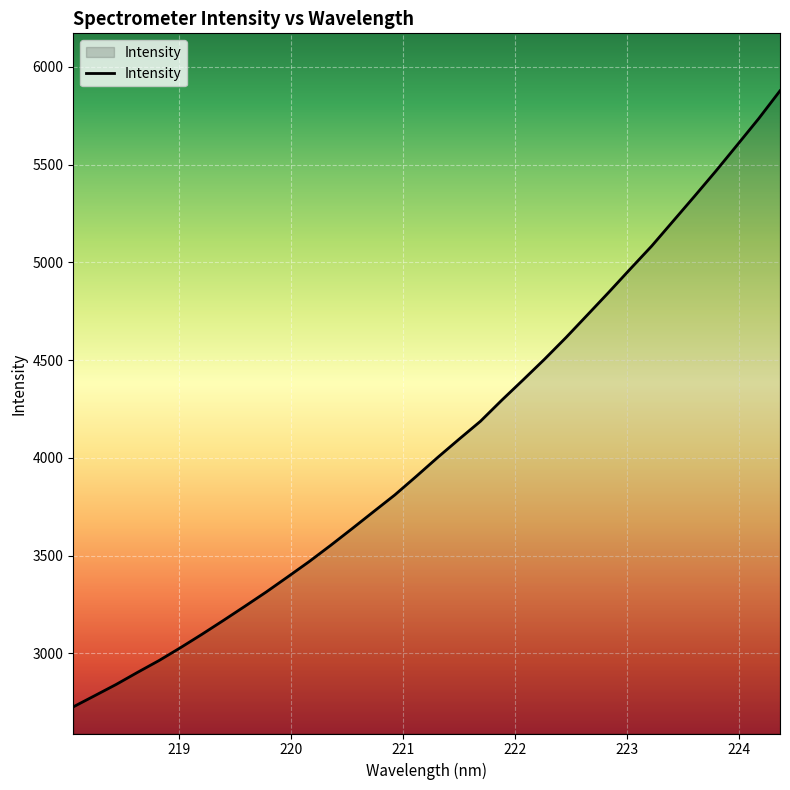

What is the difference between the maximum and minimum values?

3151.2